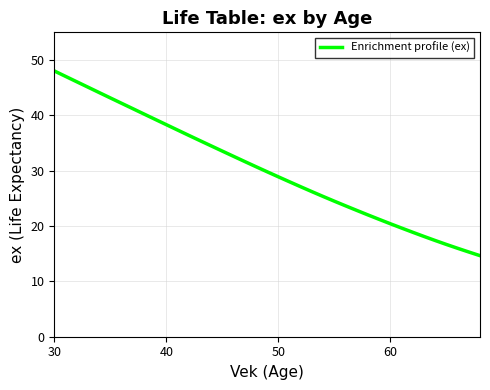

What is the minimum value shown in the chart?

14.6